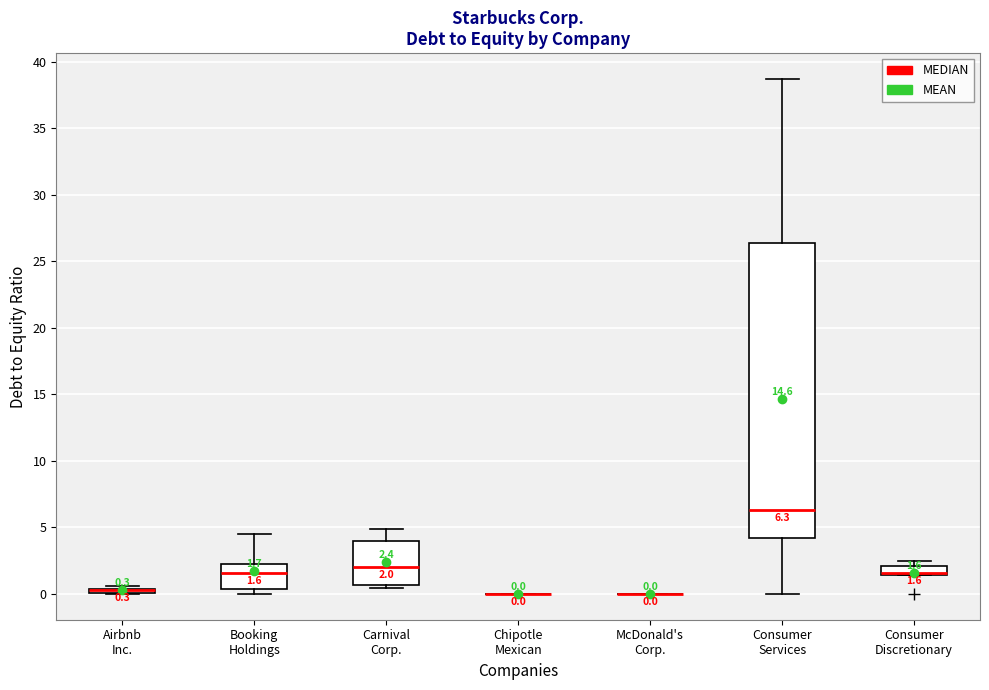

Comparing the boxes themselves (not the whiskers), which one is the tallest?

Consumer Services